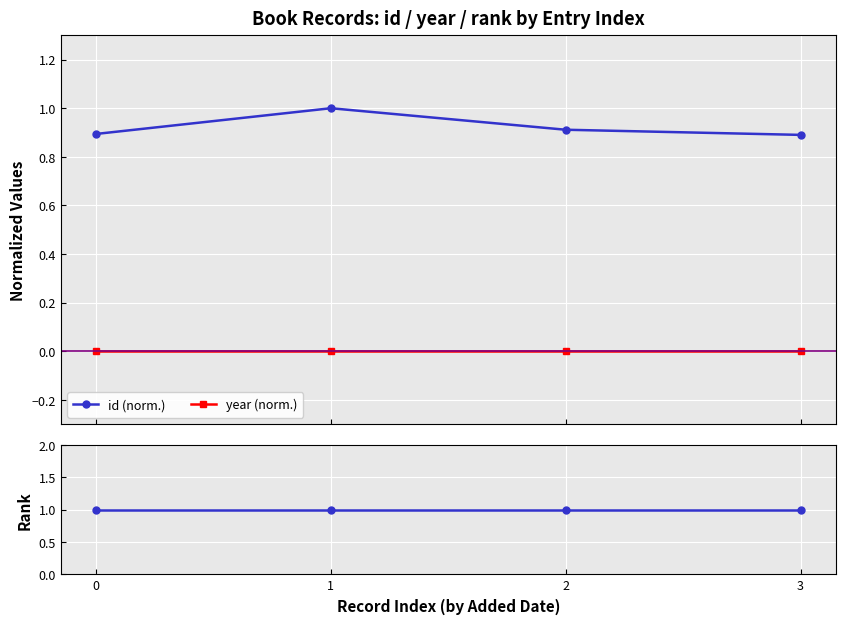

True or false: id (norm.) and year (norm.) intersect in this chart.

False